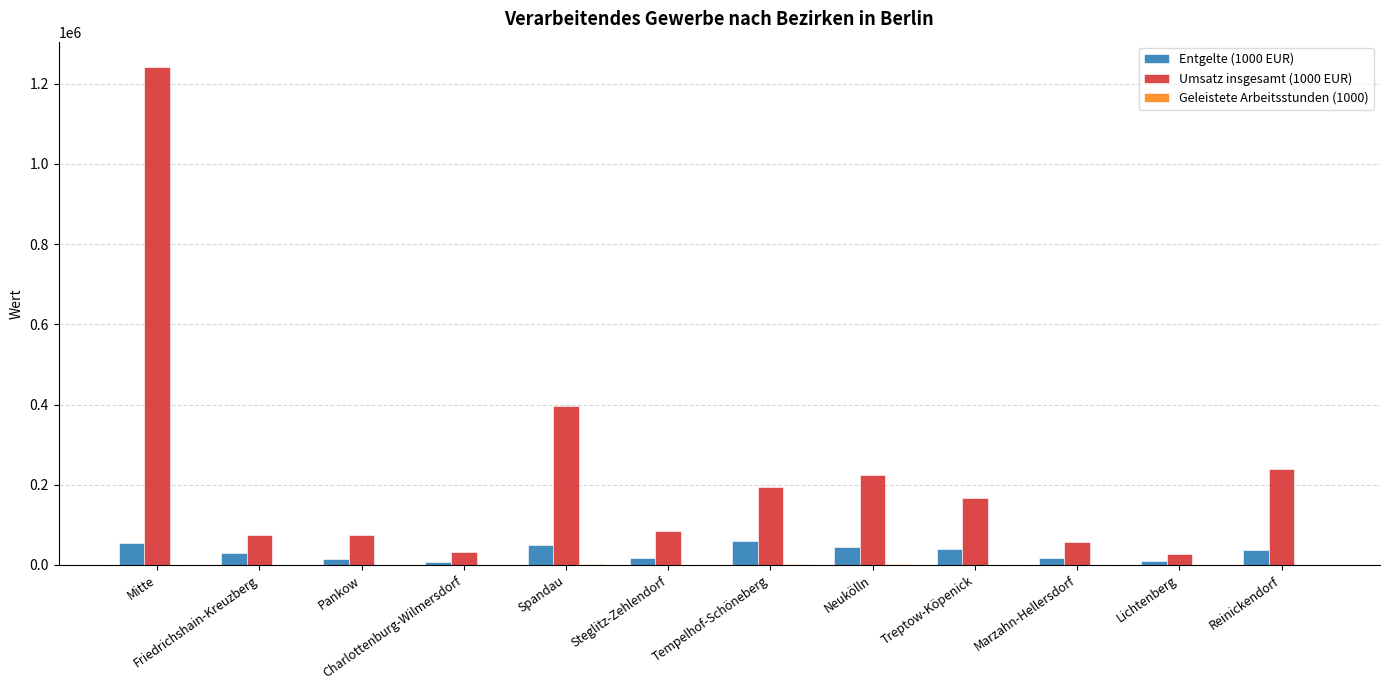

The Umsatz insgesamt (1000 EUR) series shows 395922 at Spandau. True or false?

True